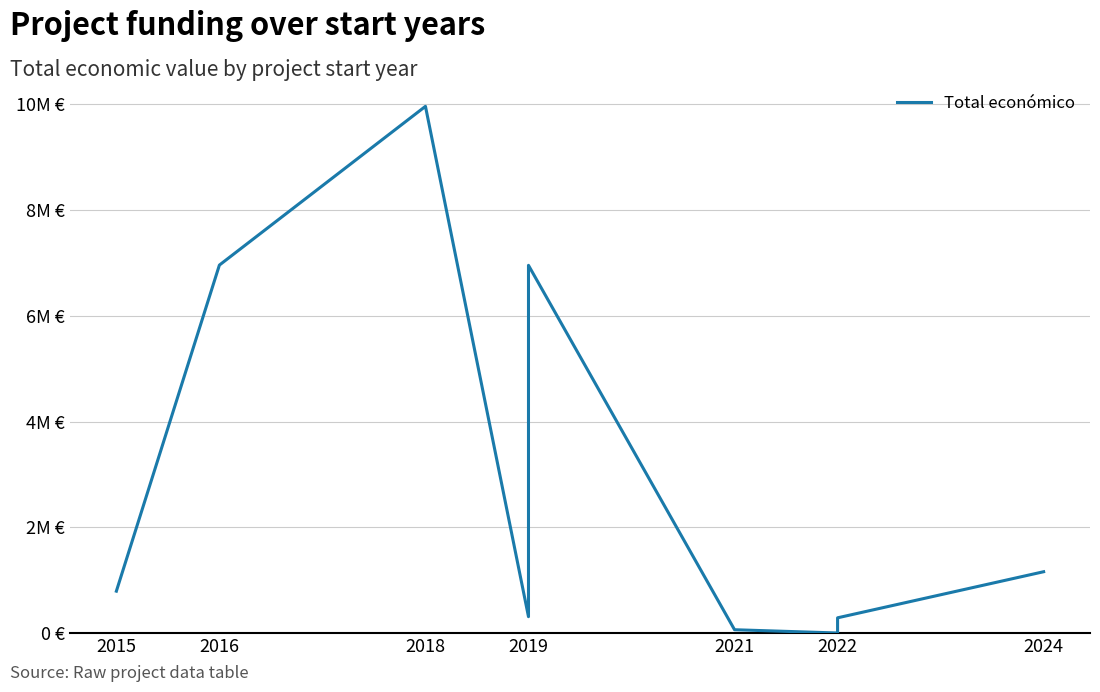

What is the maximum value shown in the chart?

9963866